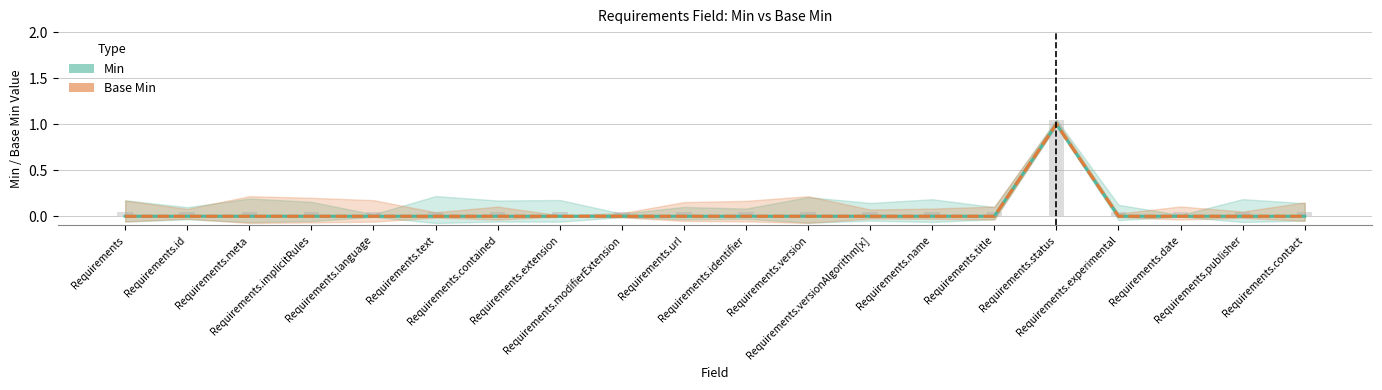

What are all the series names shown in the legend?

Min, Base Min